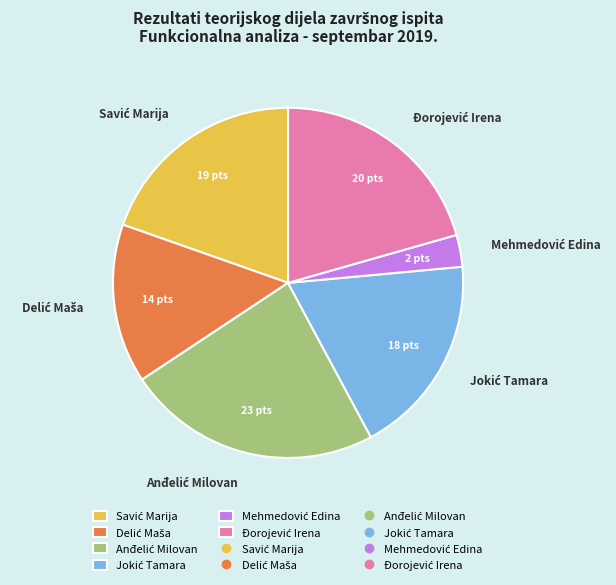

Is there any slice that represents more than half of the pie?

No